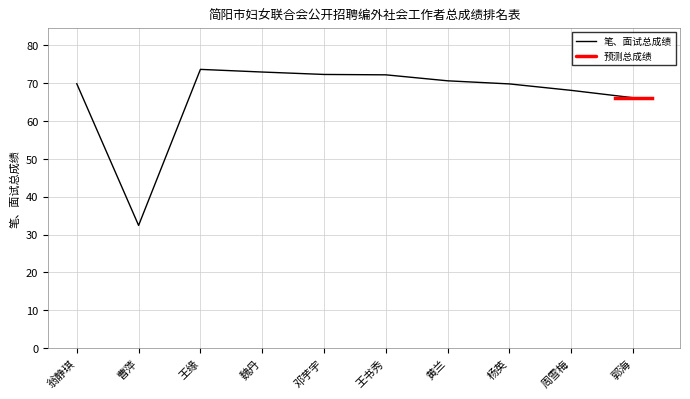

What is the ratio of the value at 王书秀 to the value at 魏丹?

1.0